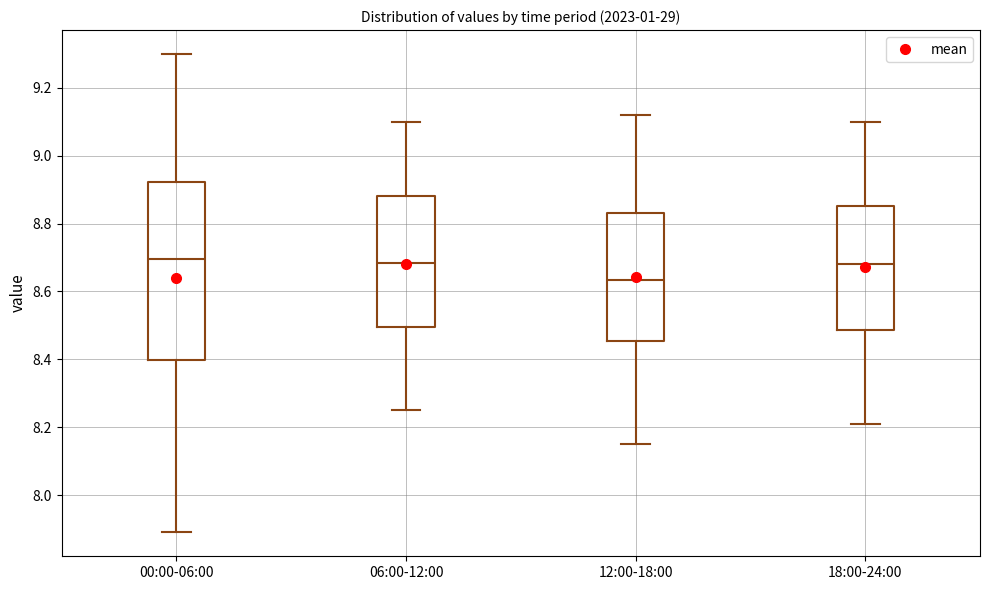

Which box's median line is the lowest?

12:00-18:00